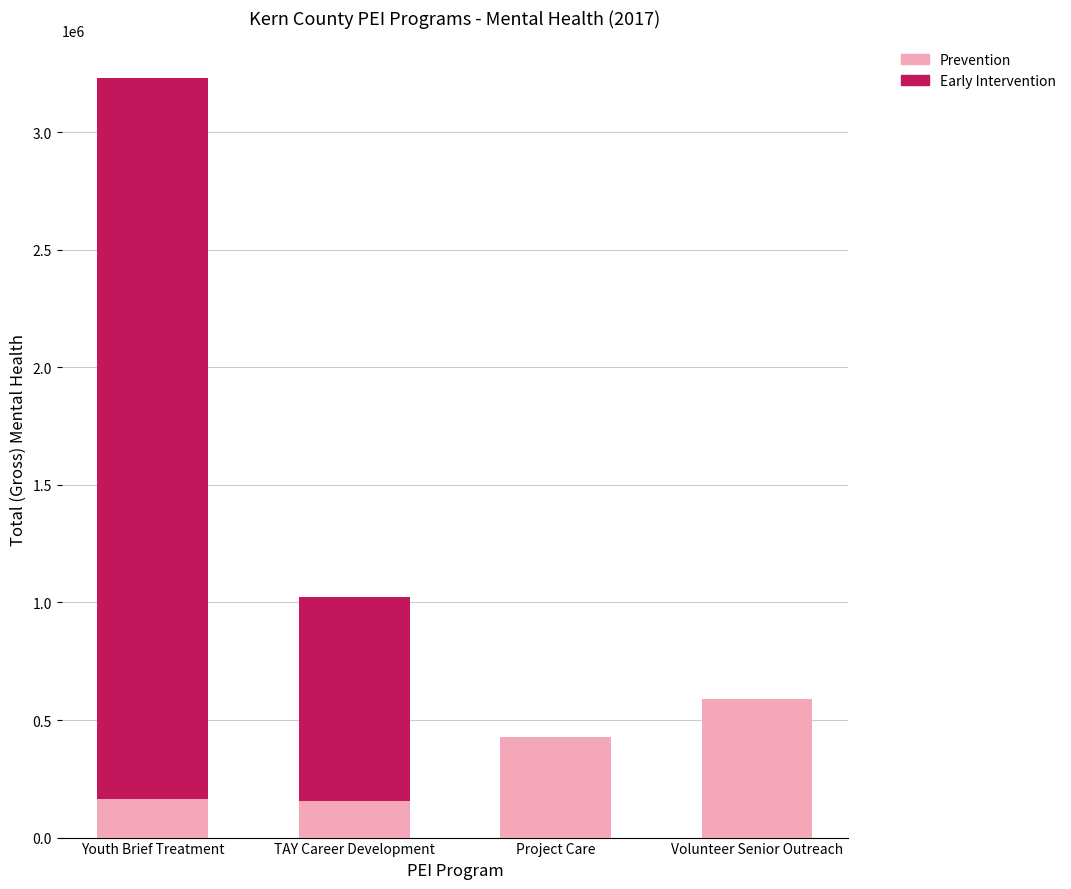

At which category is the sum across all series the highest?

Youth Brief Treatment